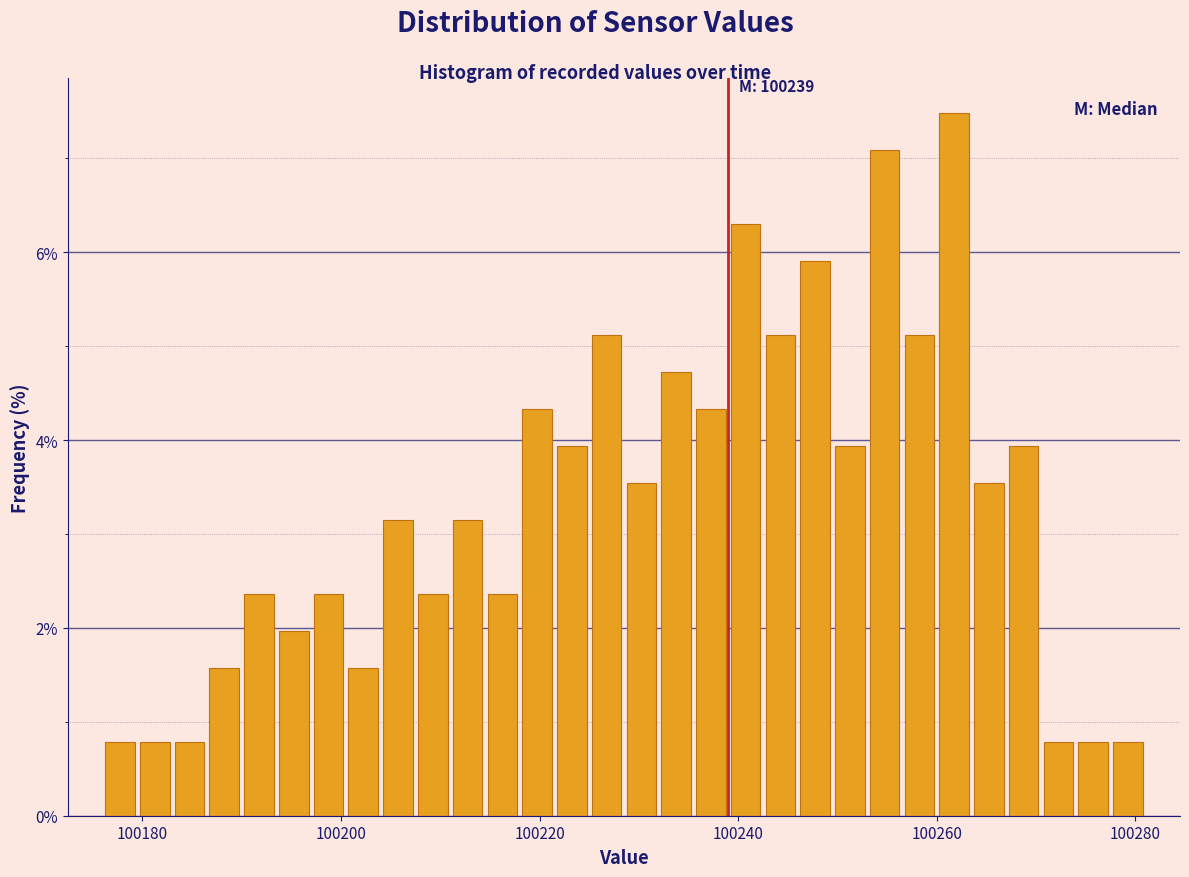

Around what value on the x-axis is the tallest bar? Give the approximate position of its centre, as read against the axis.

100262